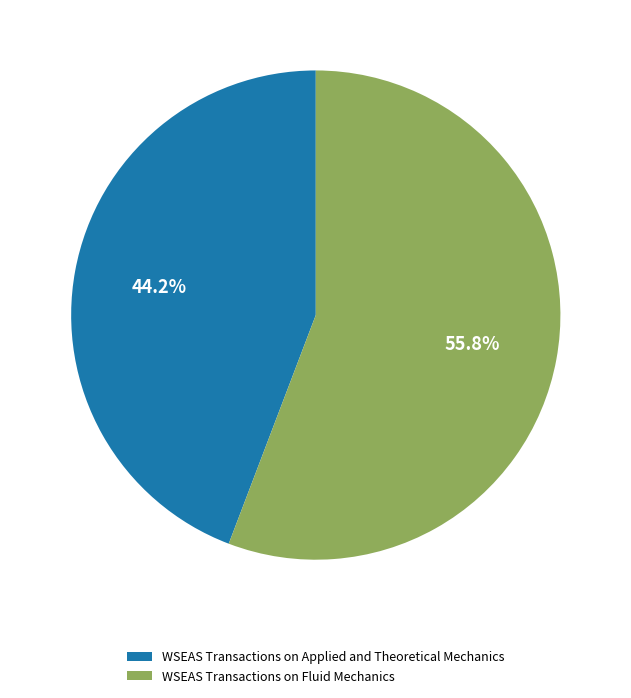

To the nearest percent, what portion does WSEAS Transactions on Fluid Mechanics represent?

56%